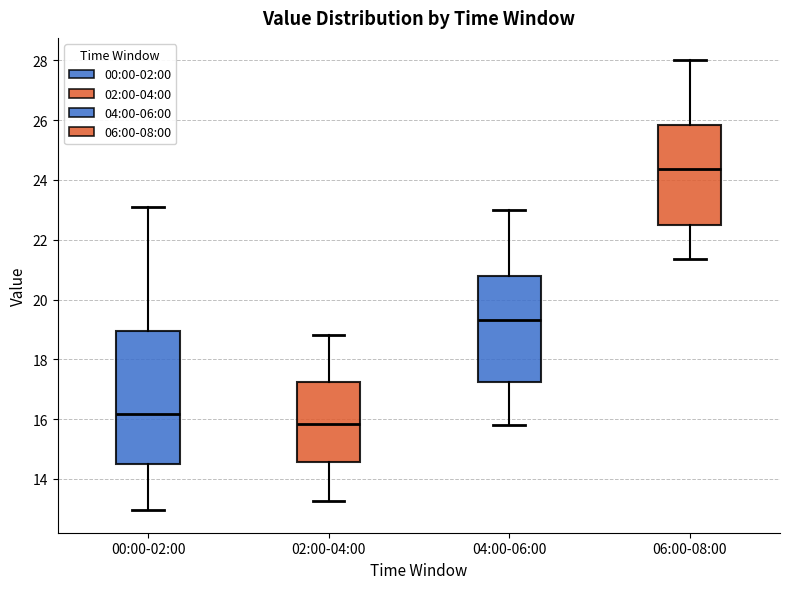

Where does the lower whisker of the box for 04:00-06:00 end on the y-axis? The values are not printed on the chart, so give them approximately, as read against the axis.

15.8